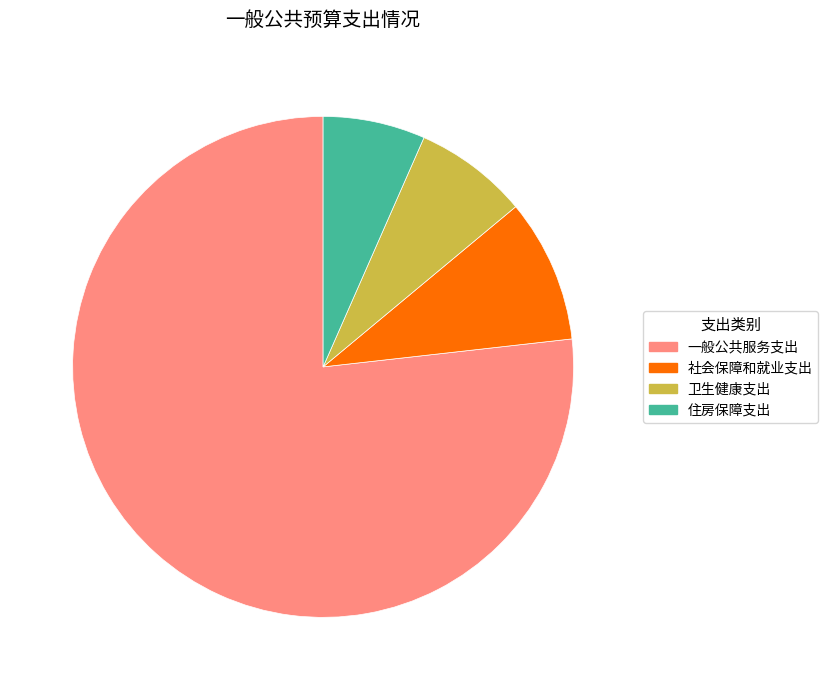

Which category has the smallest portion of the pie?

住房保障支出